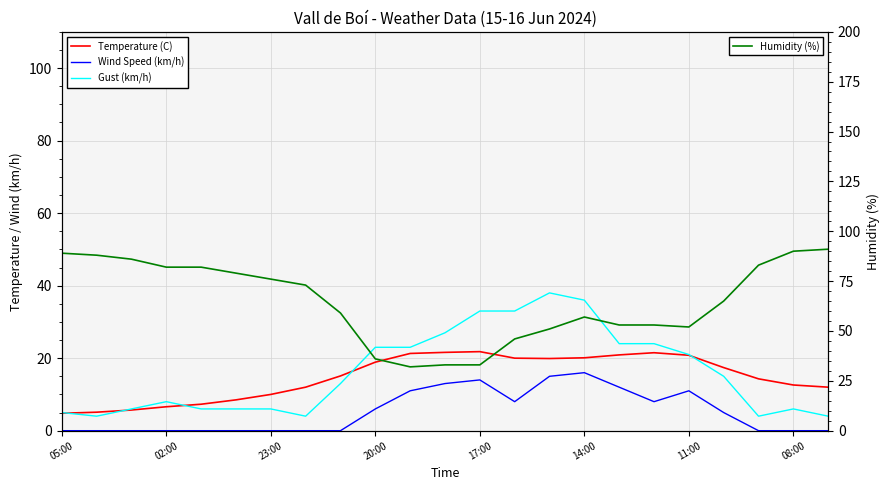

What is the highest value of the Humidity (%) series?

91